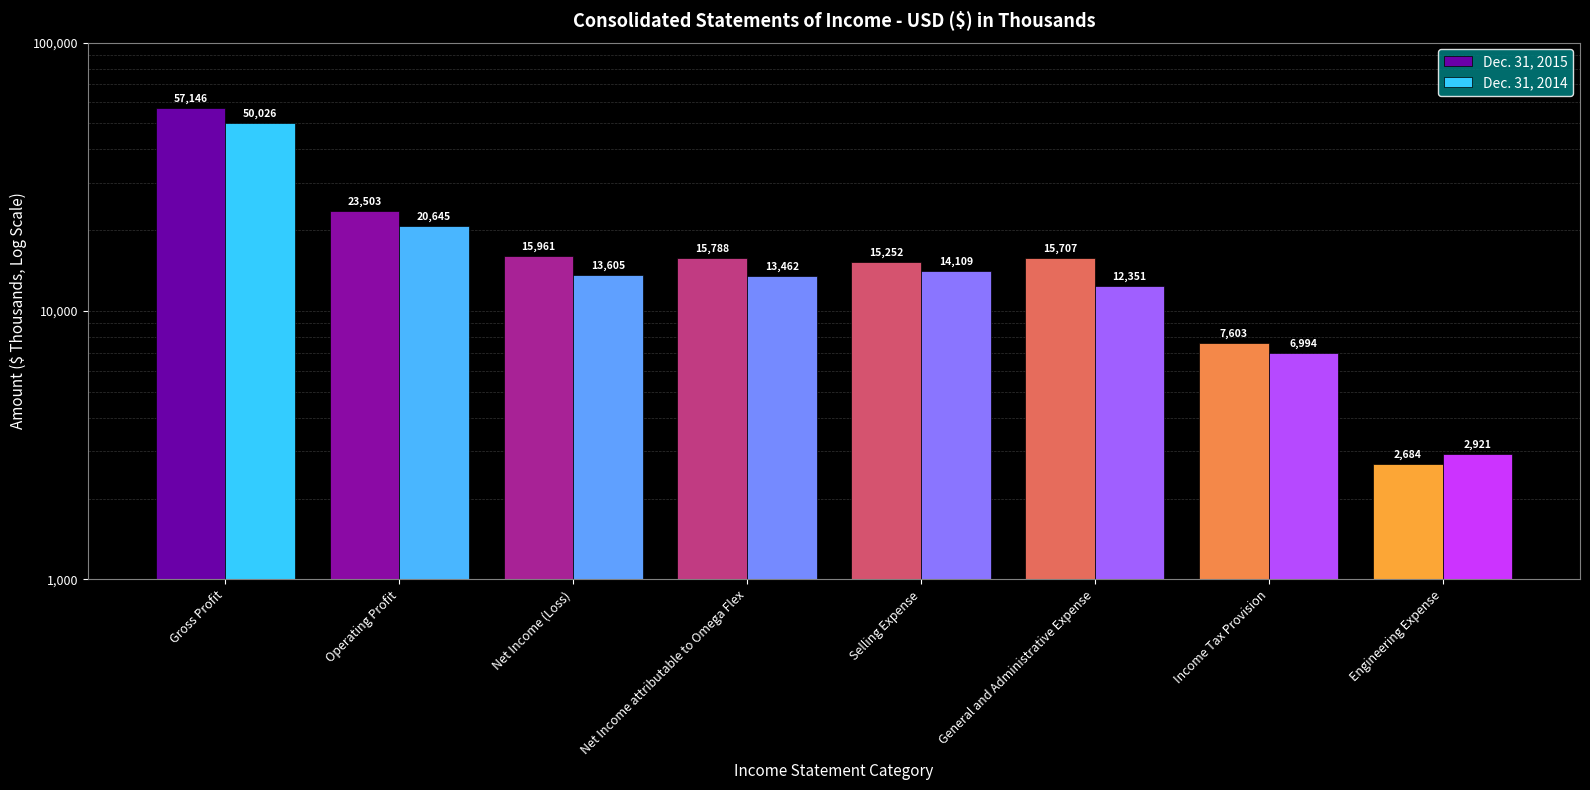

The value of Dec. 31, 2015 at General and Administrative Expense is 26429. True or false?

False